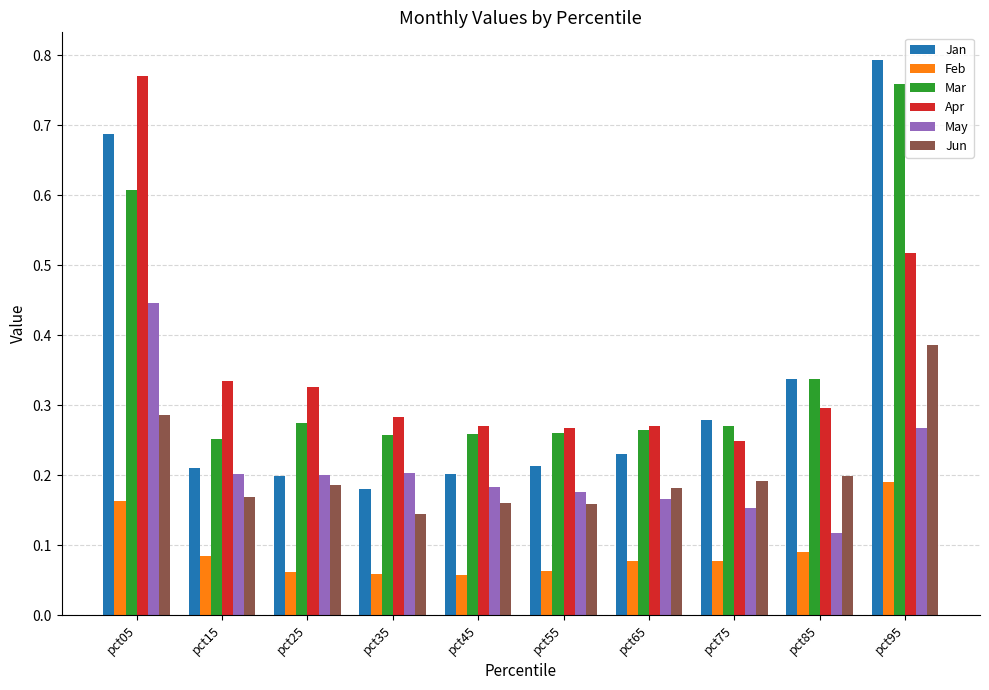

How many groups of bars are there?

10